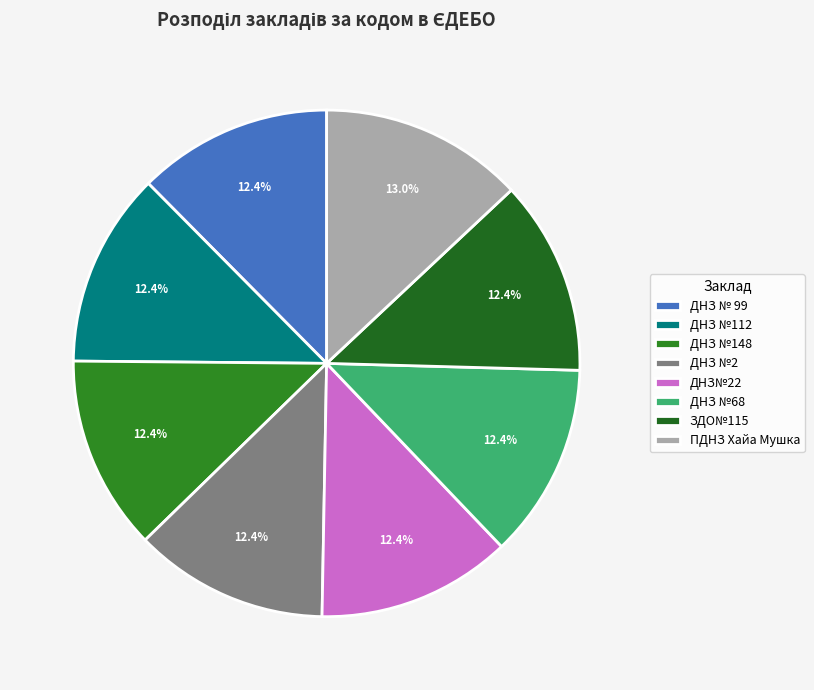

To the nearest percent, what portion does ДНЗ №2 represent?

12%